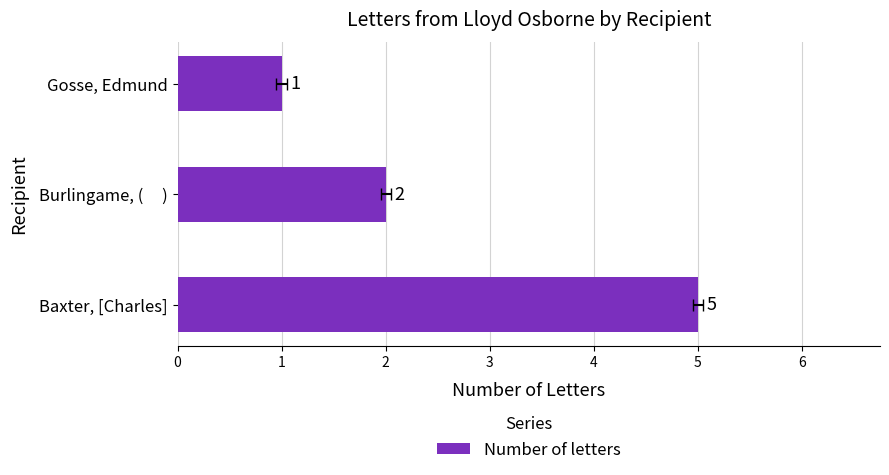

Reading left to right, what are all the values shown in this chart?

5	2	1